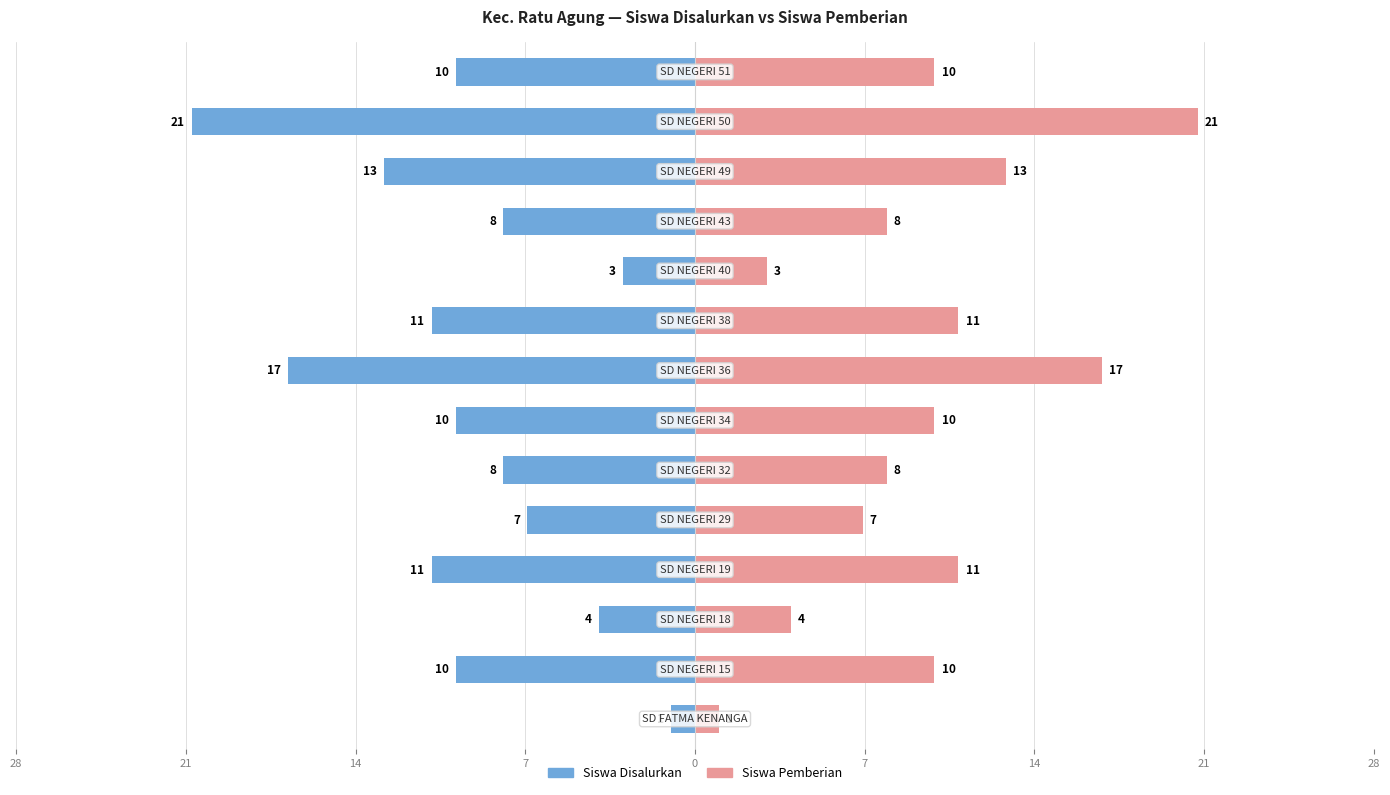

Rank the series at 21 from highest to lowest value.

Siswa Pemberian, Siswa Disalurkan